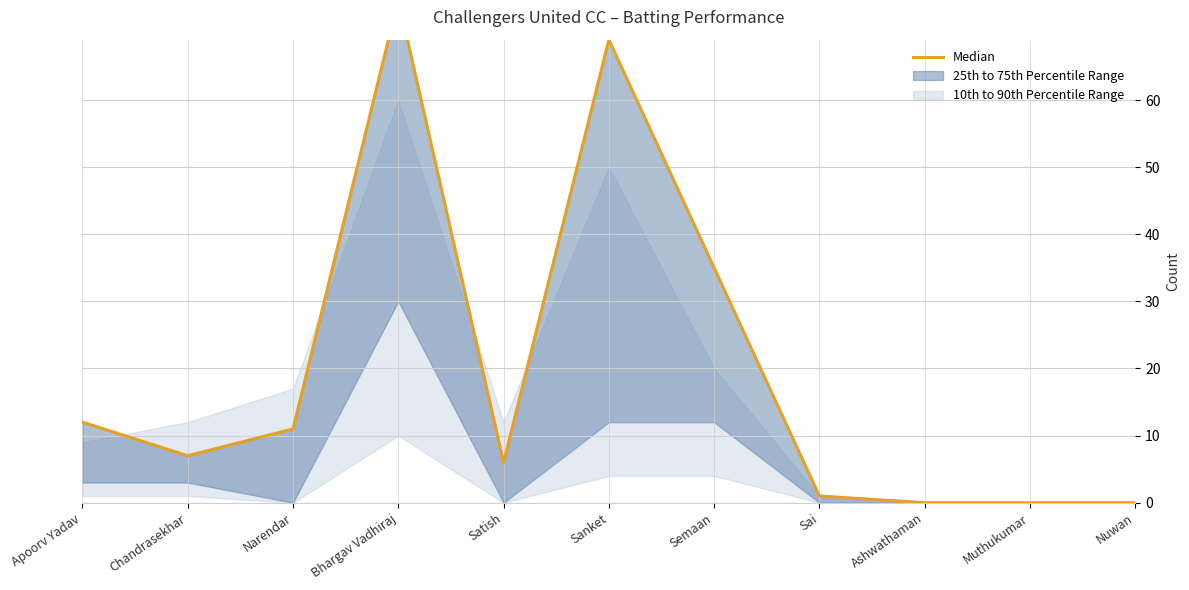

What is the difference between the maximum and second lowest values?

75